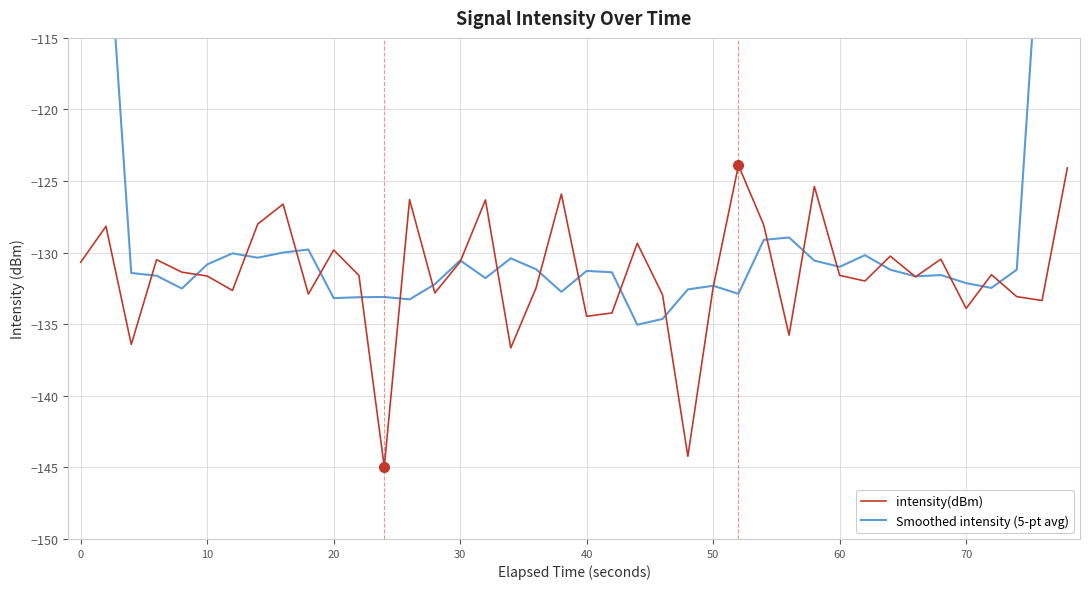

What is the minimum value for intensity(dBm)?

-145.0